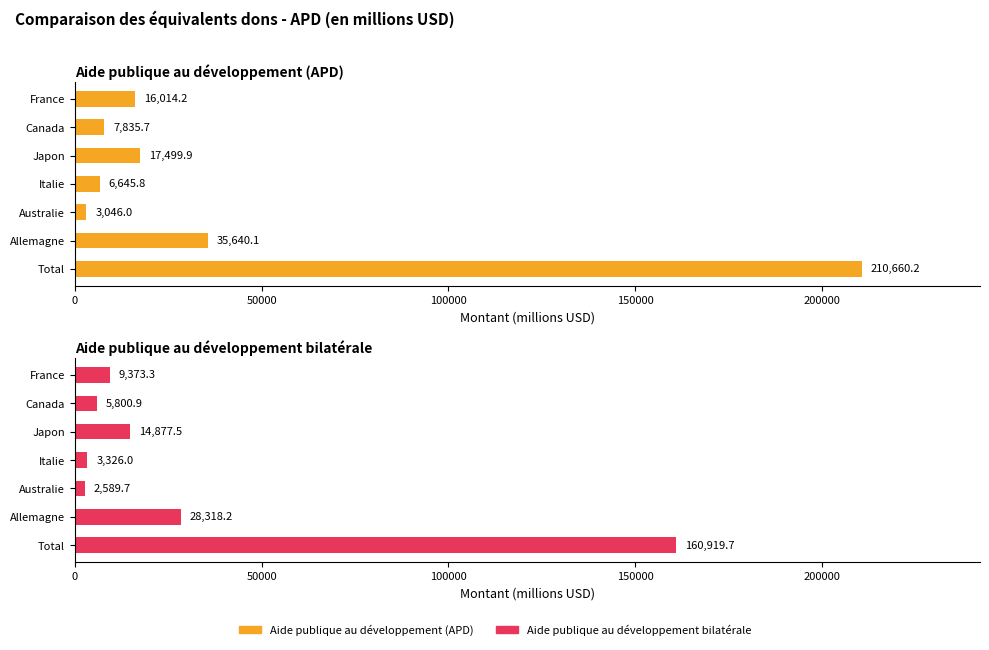

Which series has the largest total across all categories?

Aide publique au développement (APD)